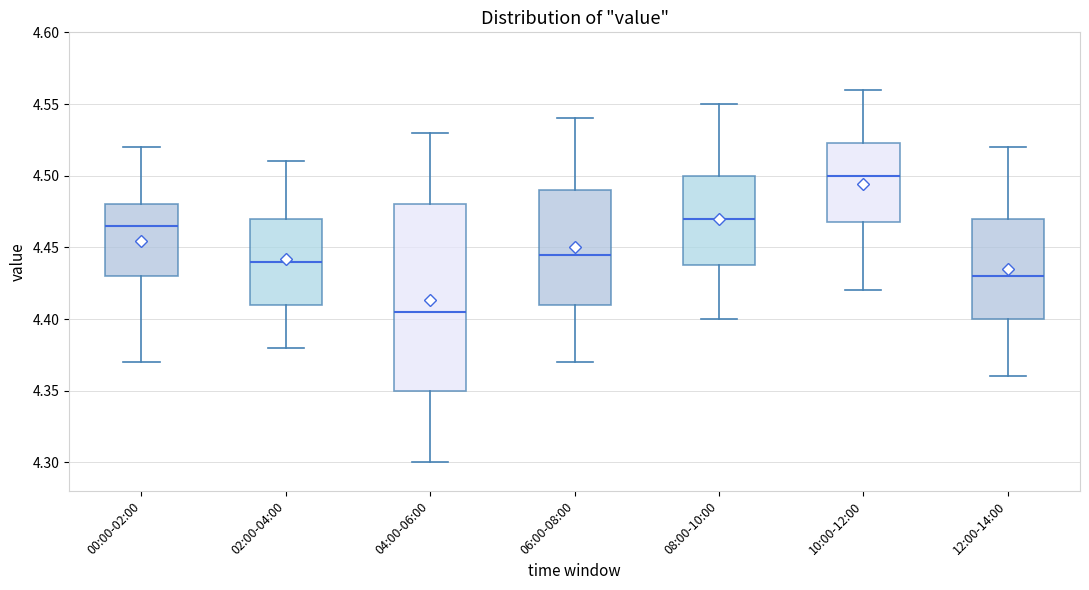

Where is the lower edge of the box for 08:00-10:00 on the y-axis? The values are not printed on the chart, so give them approximately, as read against the axis.

4.440